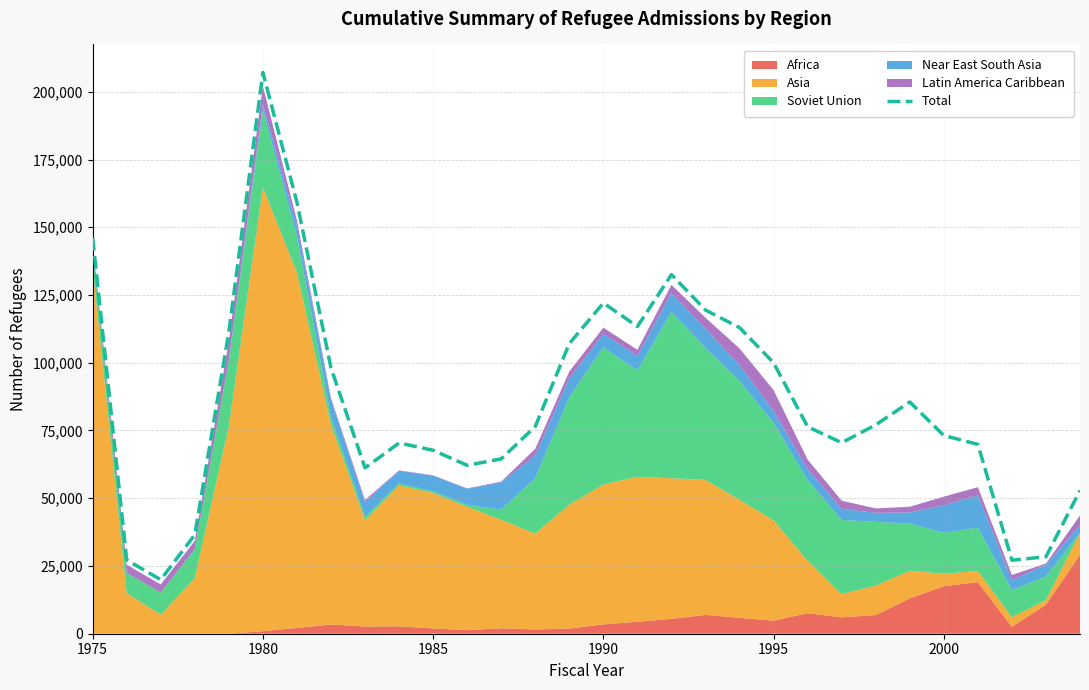

What is the difference between the maximum and minimum values?

187170